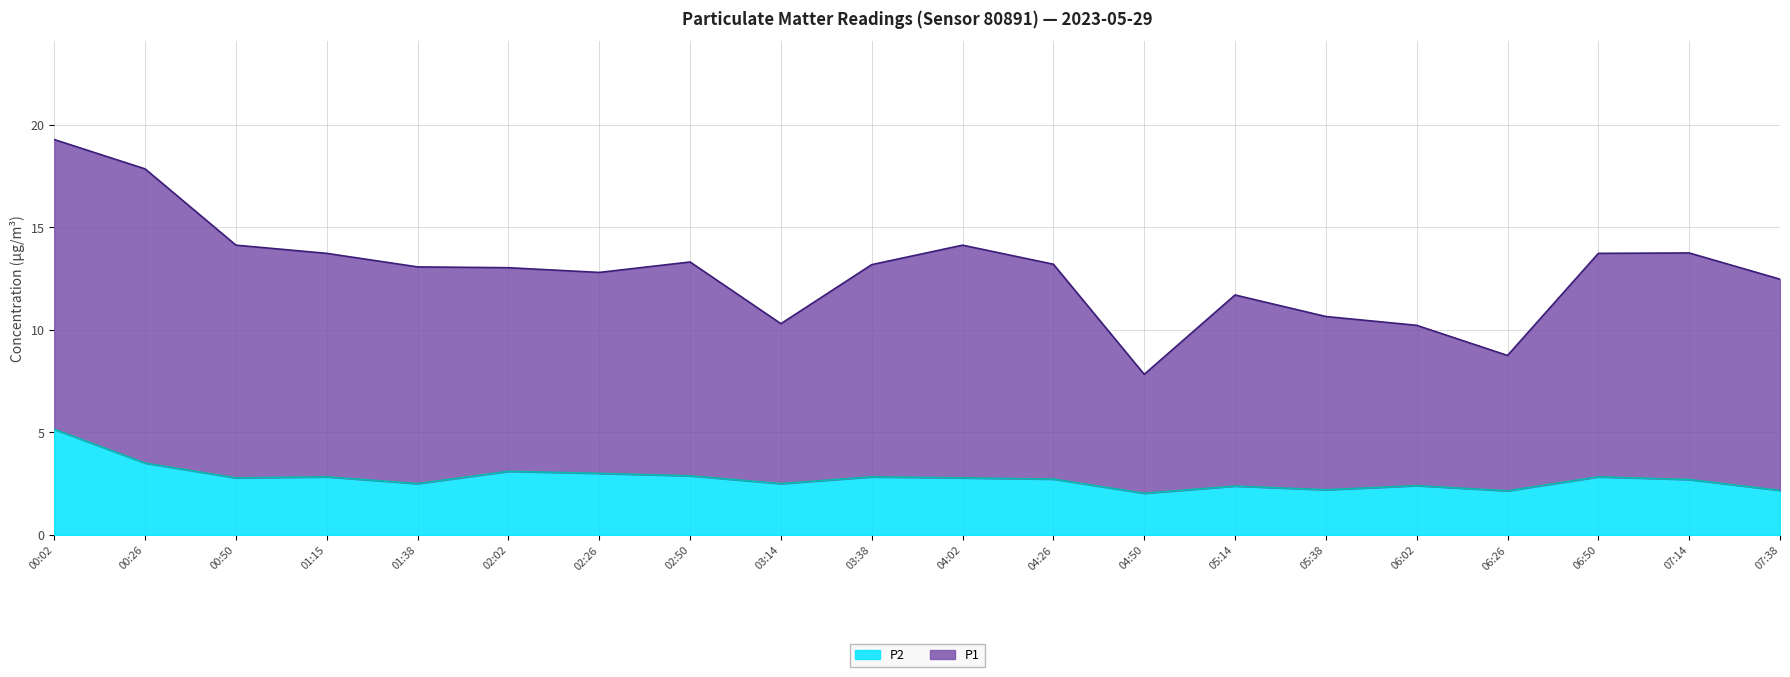

What is the sum of all P2 values?

55.4